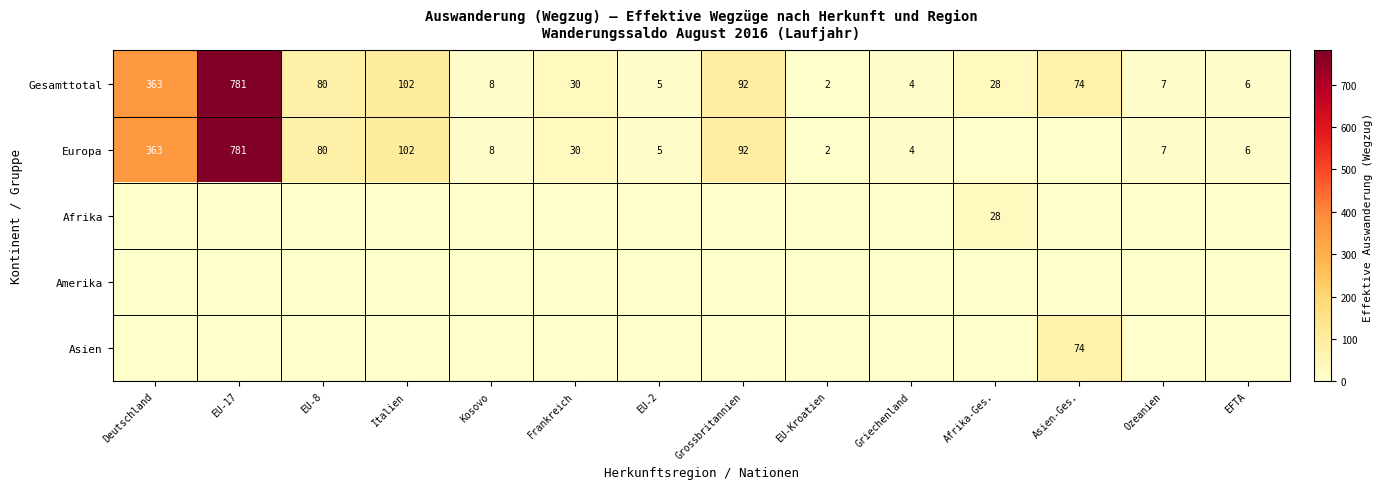

What is the average value of the Gesamttotal series?

113